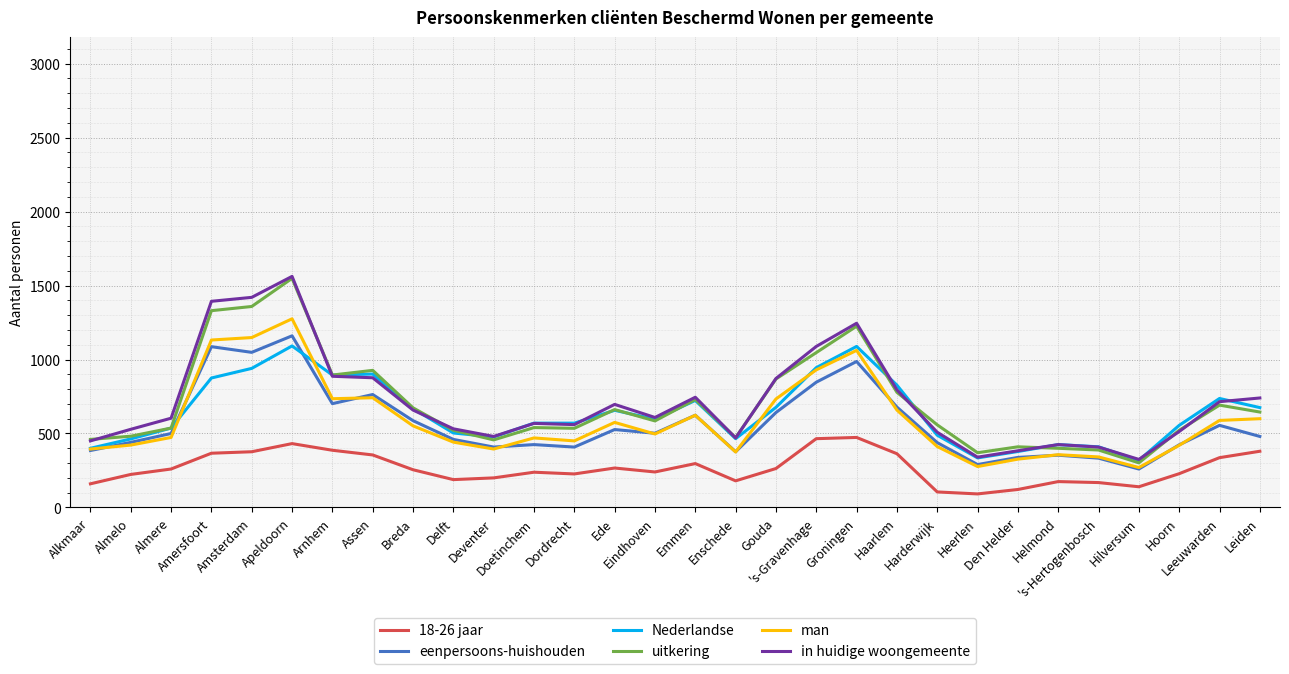

True or false: man and Nederlandse cross at least once.

True